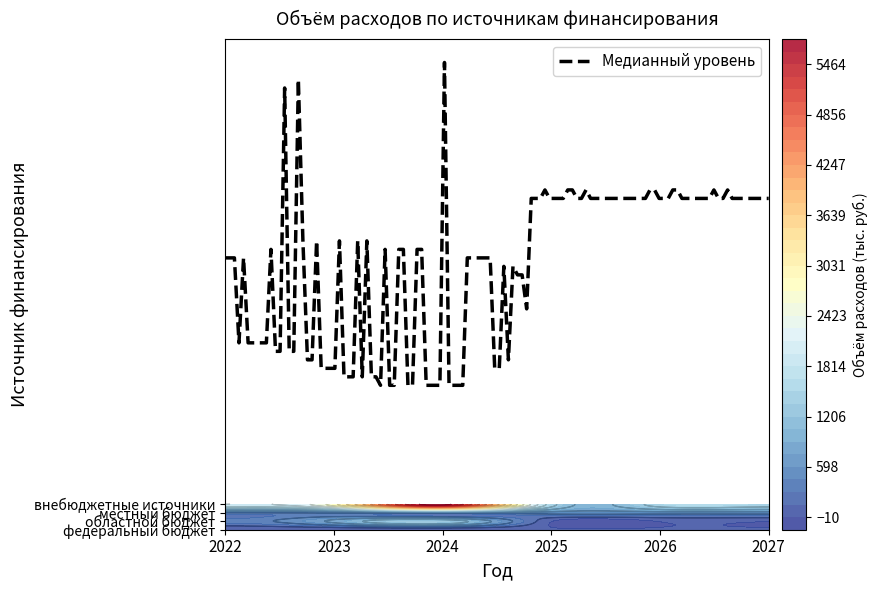

Reading left to right, list all the values displayed in this chart.

федеральный бюджет: 0.0	0.0	0.0	0.0	0.0	0.0
областной бюджет: 338.8	821.0	1272.1	0.0	0.0	0.0
местный бюджет: 443.7	498.0	599.9	600.0	600.0	600.0
внебюджетные источники: 1967.5	2781.0	5738.4	1500.0	1500.0	1500.0